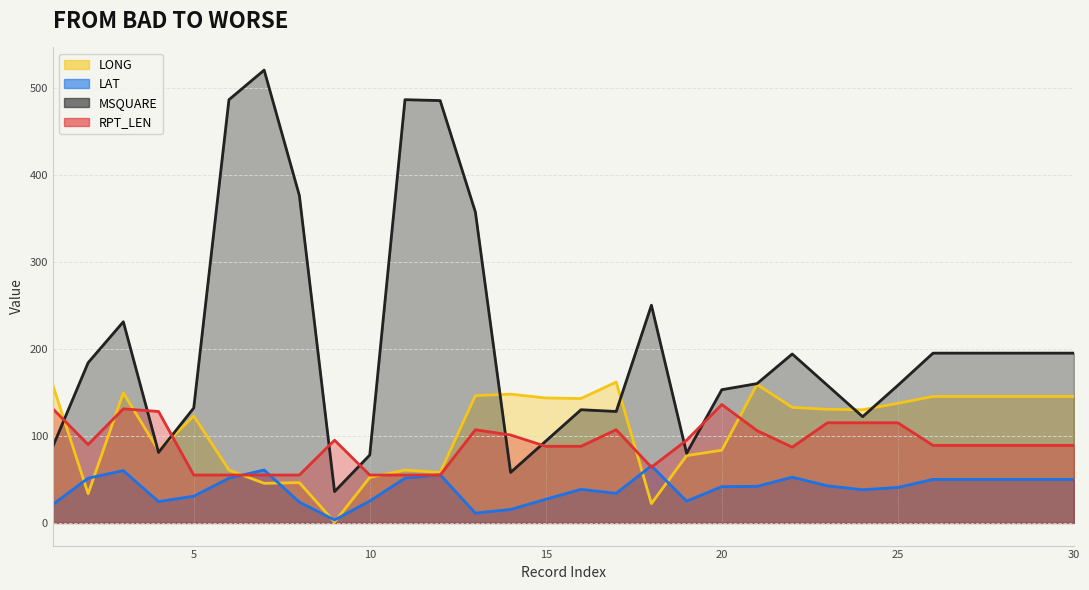

At which label is RPT_LEN closest to 95?

9